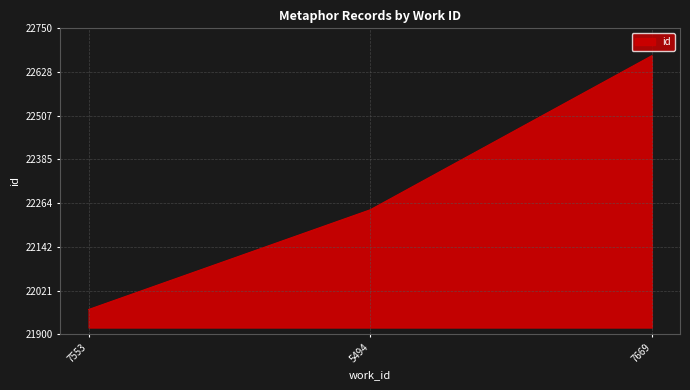

How many lines are shown in the chart?

1